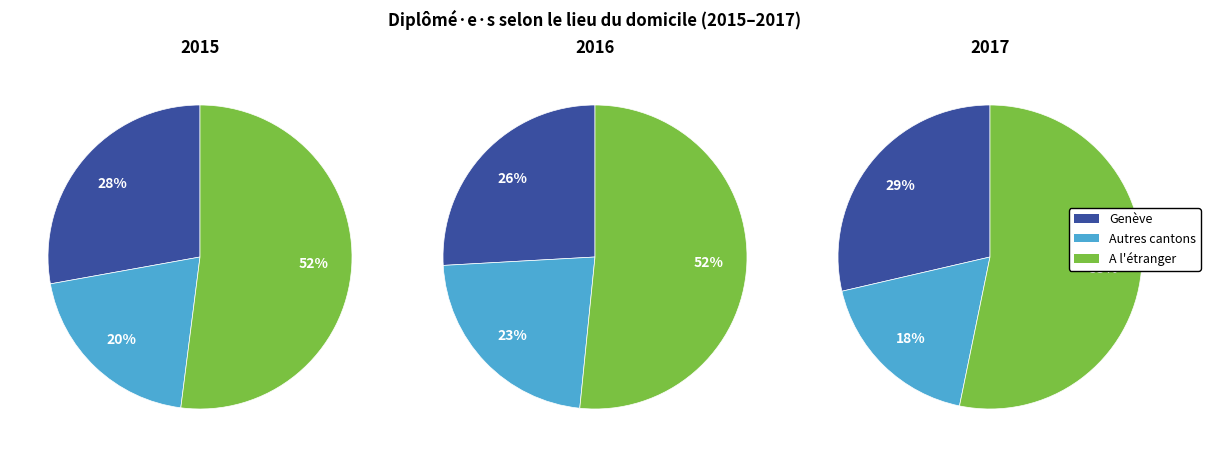

Which slice is the largest?

A l'étranger